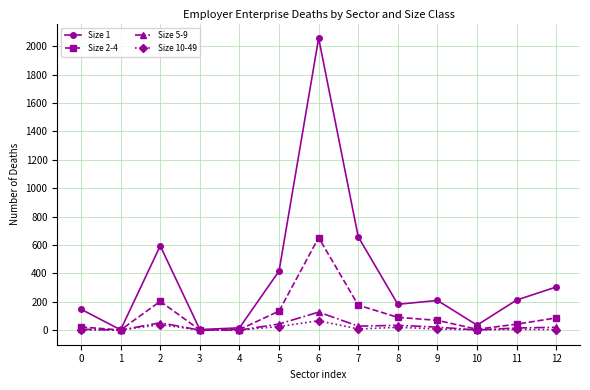

Which series has the largest range (max minus min)?

Size 1